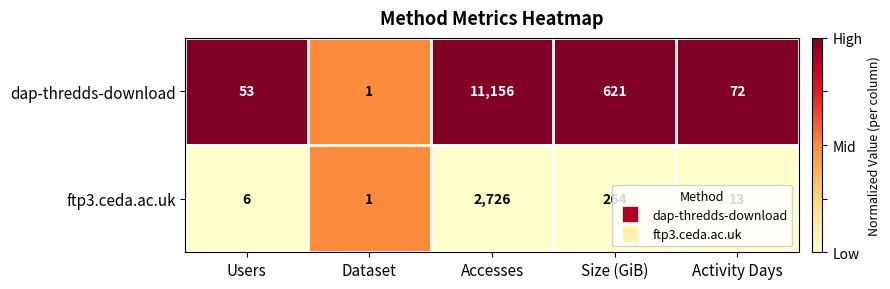

How many series are shown in this chart?

2